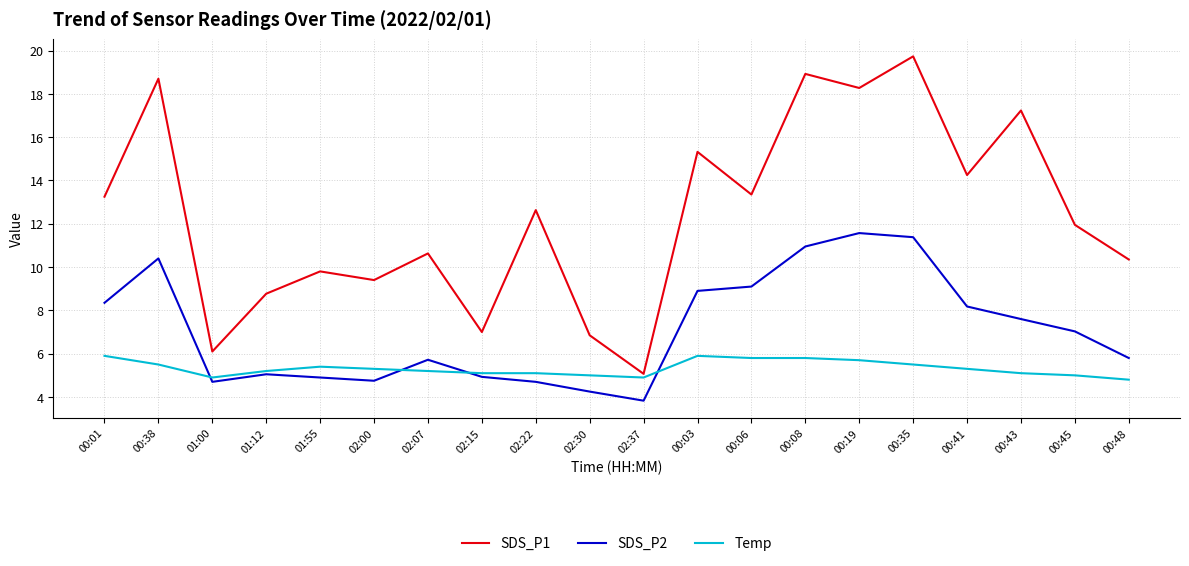

Which series has the largest range (max minus min)?

SDS_P1